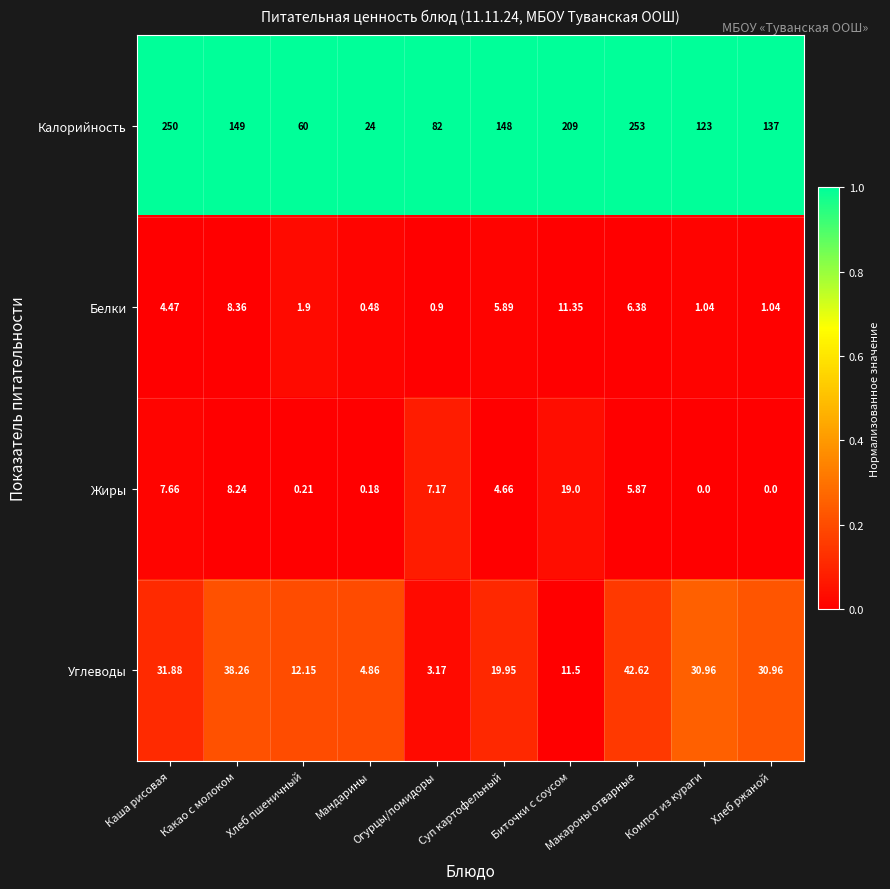

Between Хлеб пшеничный and Суп картофельный, which series saw the biggest shift?

Калорийность